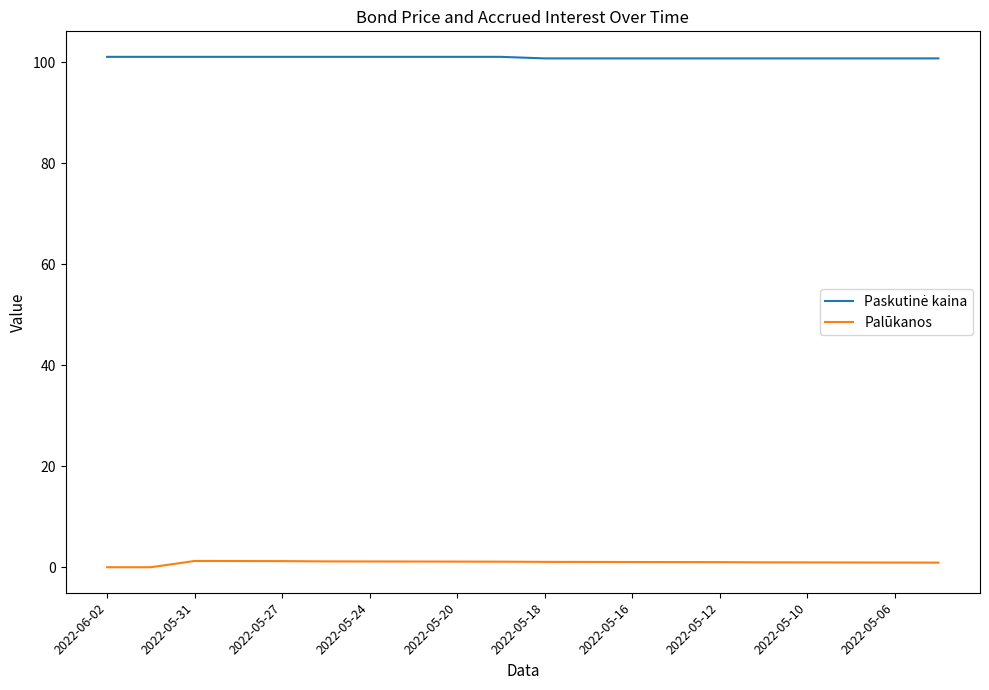

Which series has the largest range (max minus min)?

Palūkanos